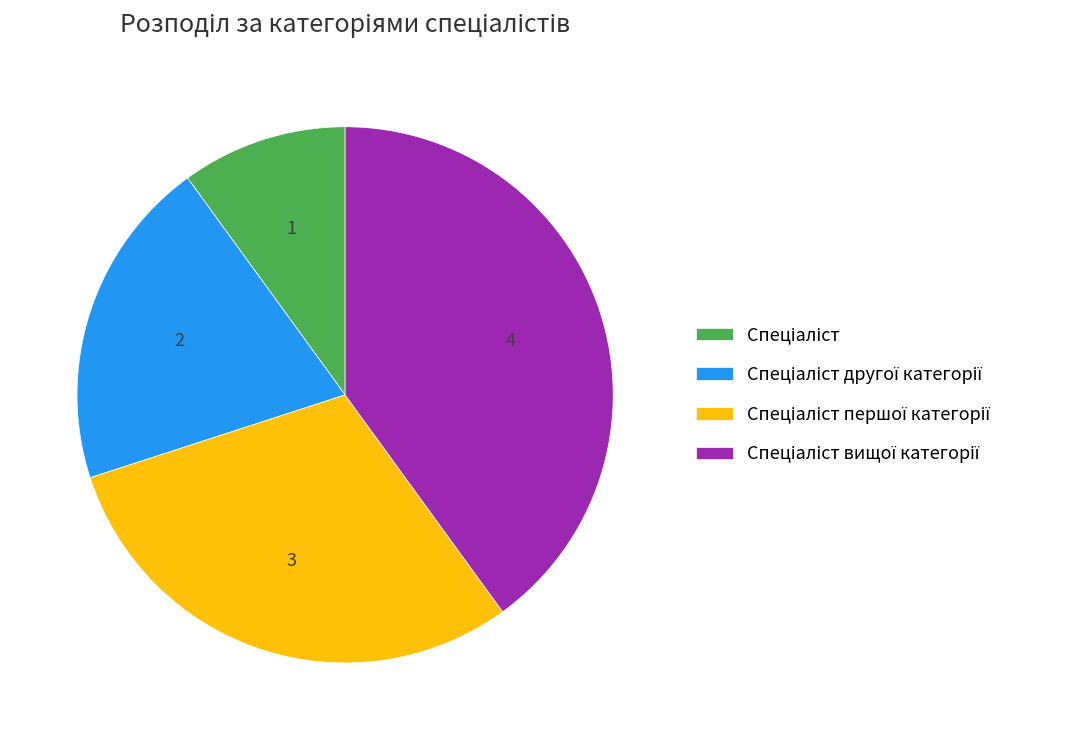

Is there a majority slice in this chart?

No